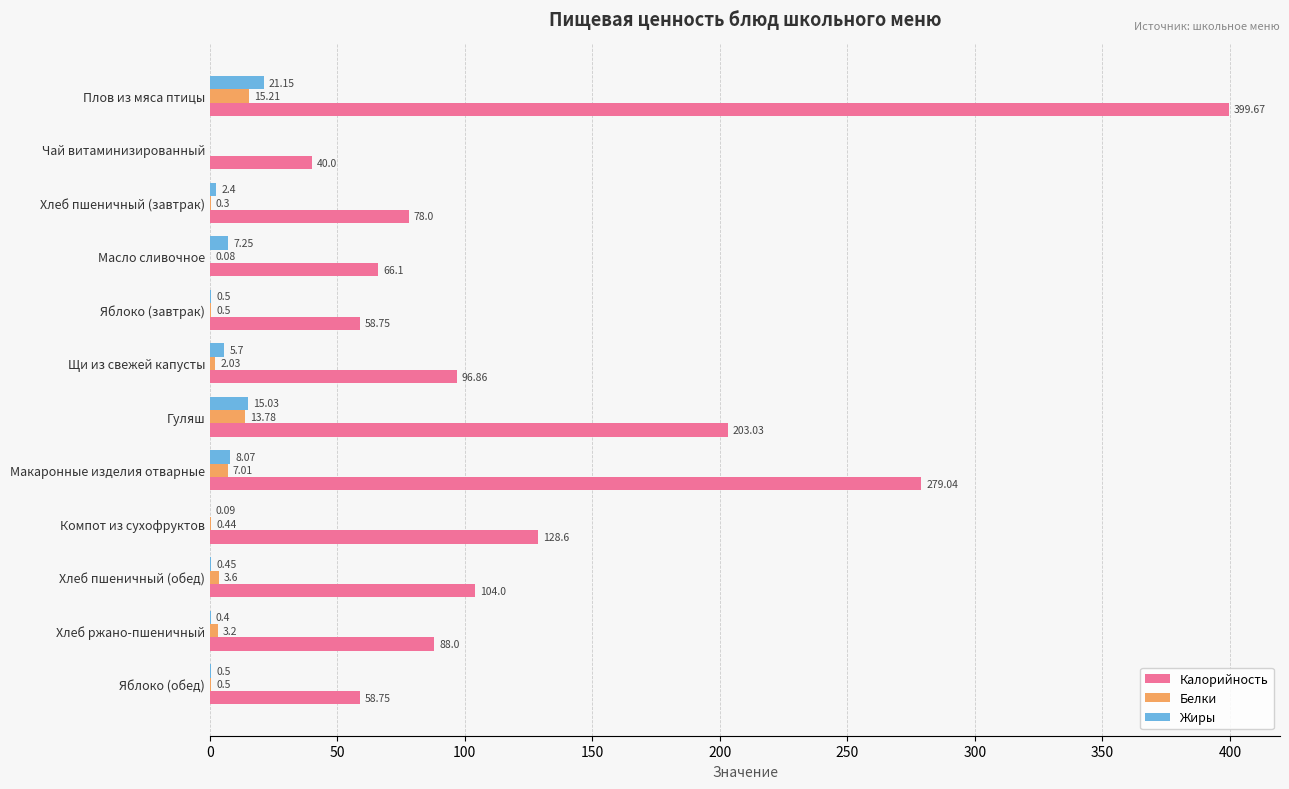

What is the sum of all Жиры values?

61.5